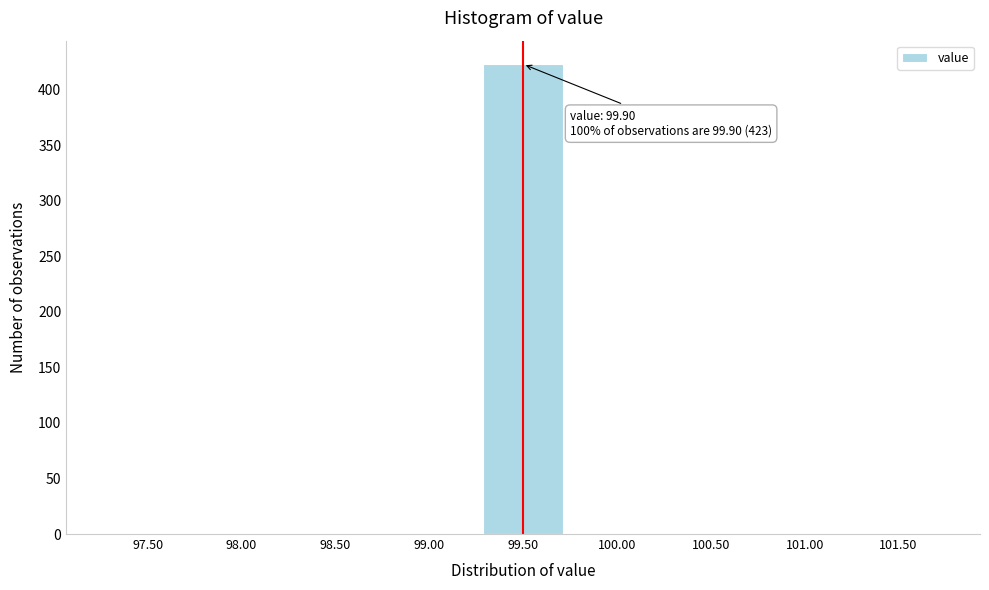

Reading left to right, what are all the values shown in this chart?

97.50=0	98.00=0	98.50=0	99.00=0	99.50=423	100.00=0	100.50=0	101.00=0	101.50=0